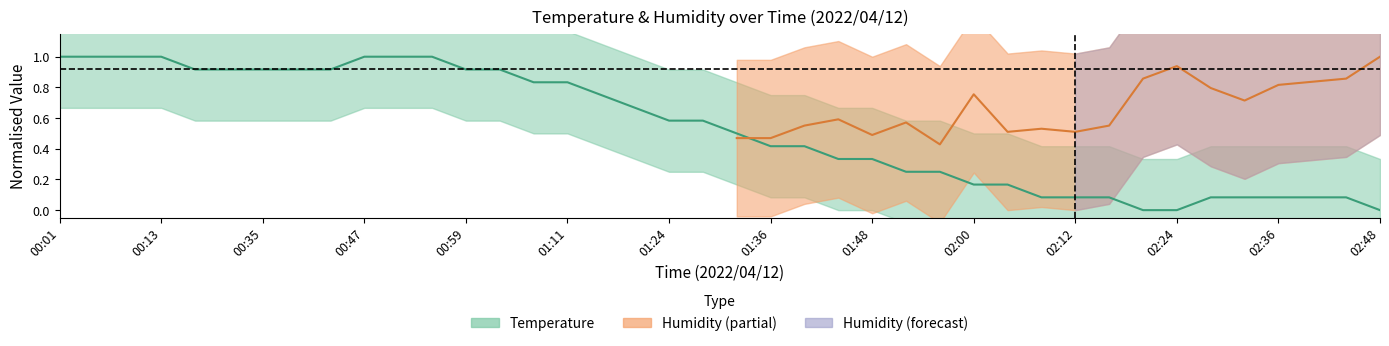

Does the chart display data point markers on the line(s)?

No